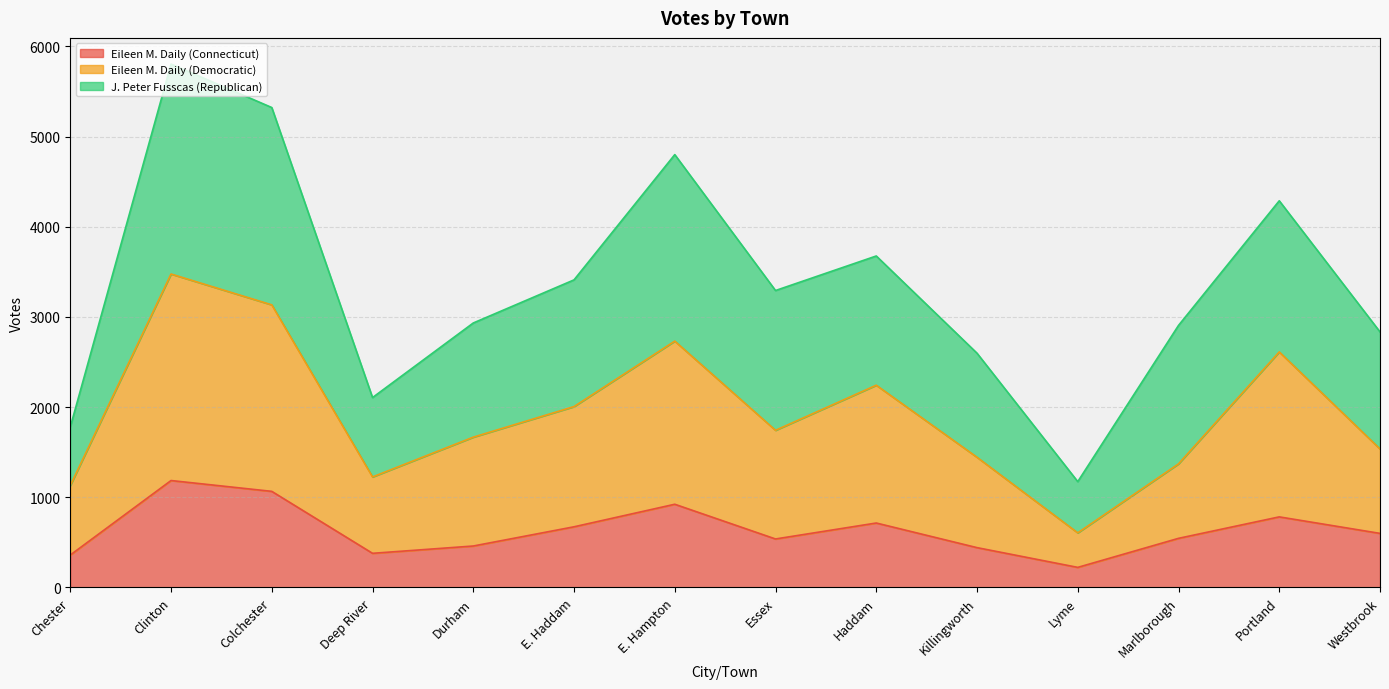

Which category has the highest value across all series?

Clinton